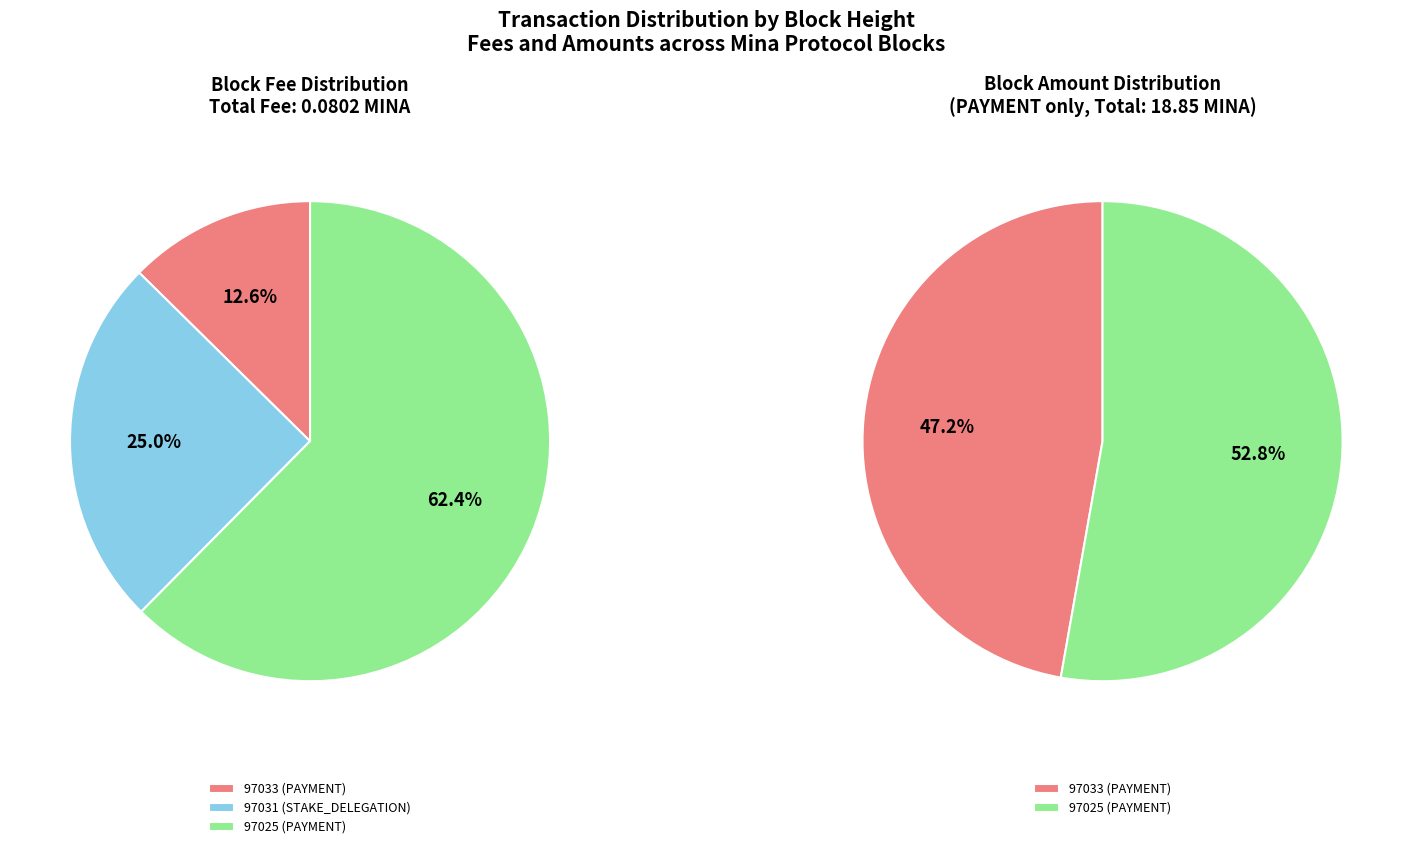

How many segments does this pie chart have?

3